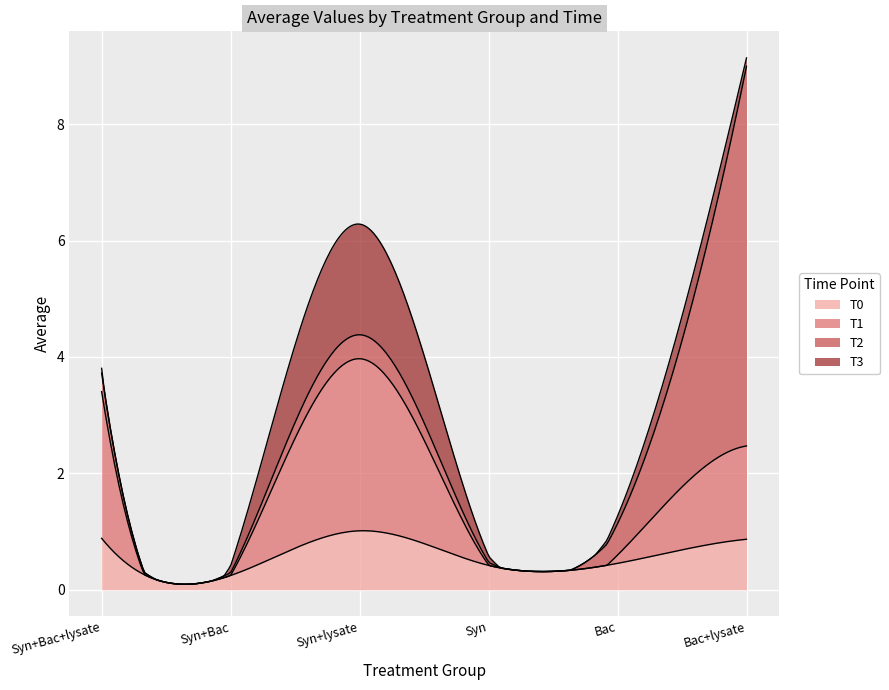

Reading right to left, list all the values displayed in this chart.

T0: 0.9	0.5	0.4	1.0	0.2	0.9
T1: 1.6	0.1	0.0	3.0	-0.0	2.5
T2: 6.5	0.5	0.1	0.4	0.0	0.3
T3: 0.1	0.1	0.1	1.9	0.1	0.1